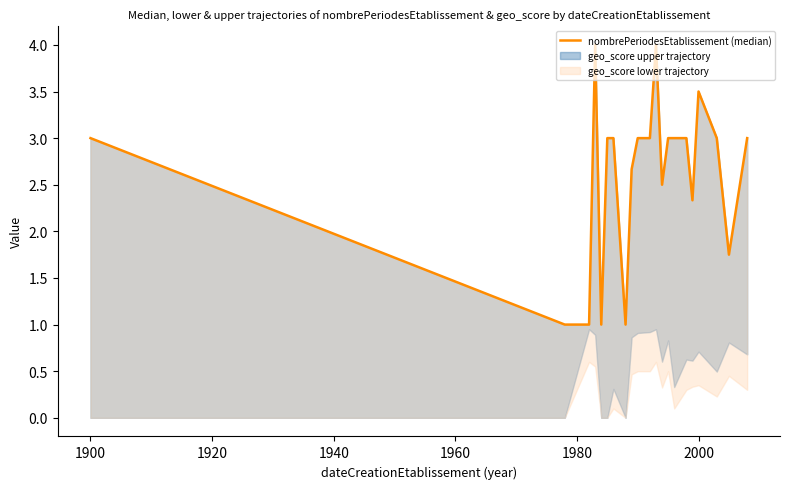

Does the chart have visible grid lines?

No